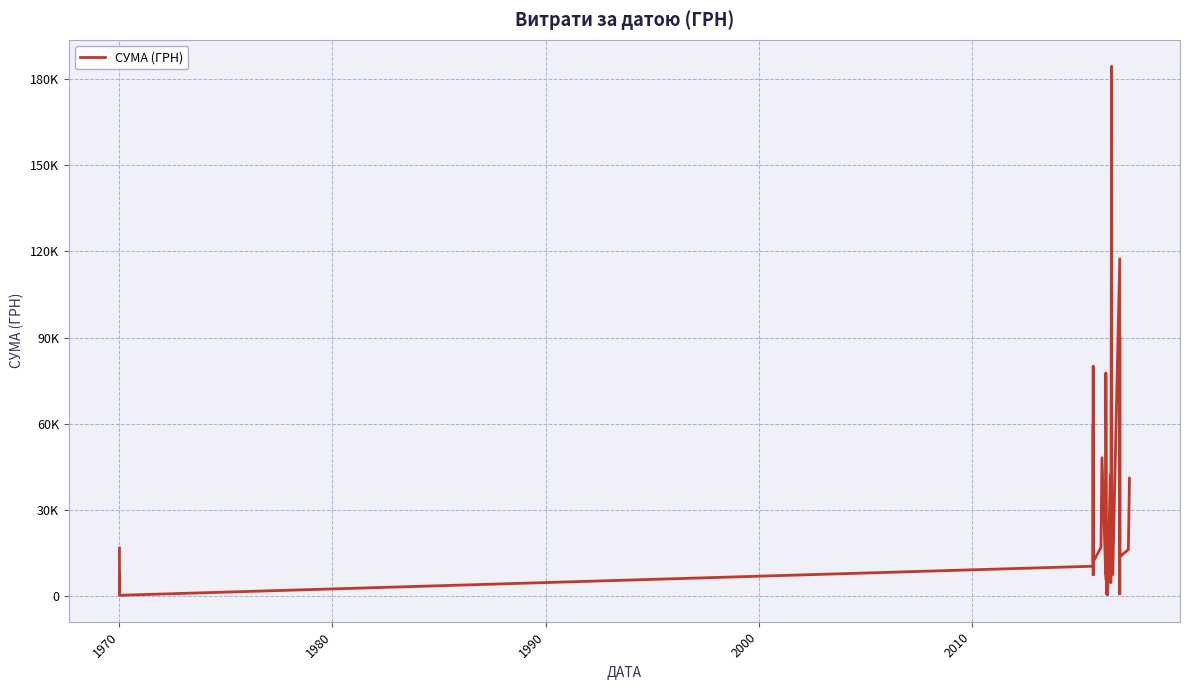

Does the chart display data point markers on the line(s)?

No